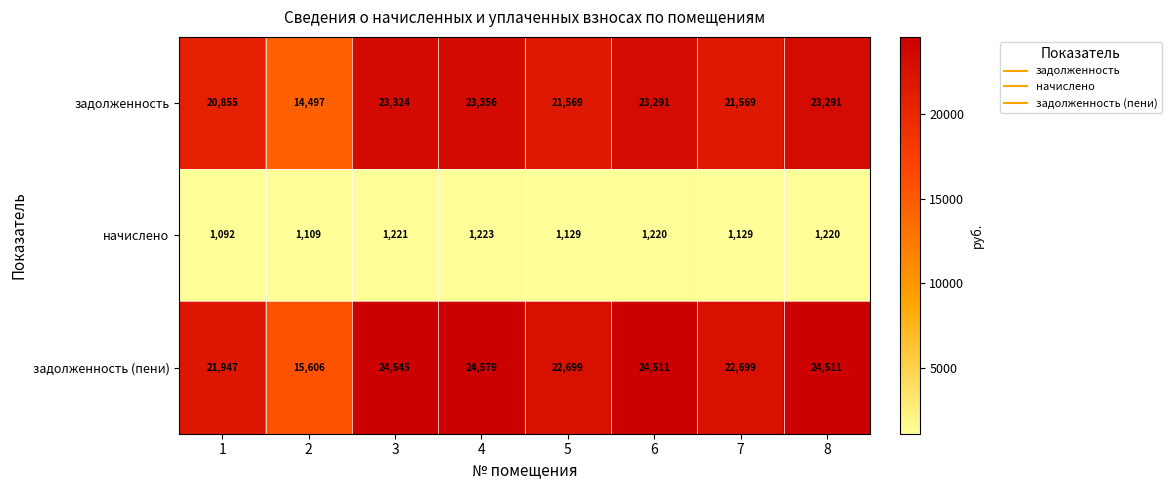

What is the spread (max minus min) of values at 4?

23356